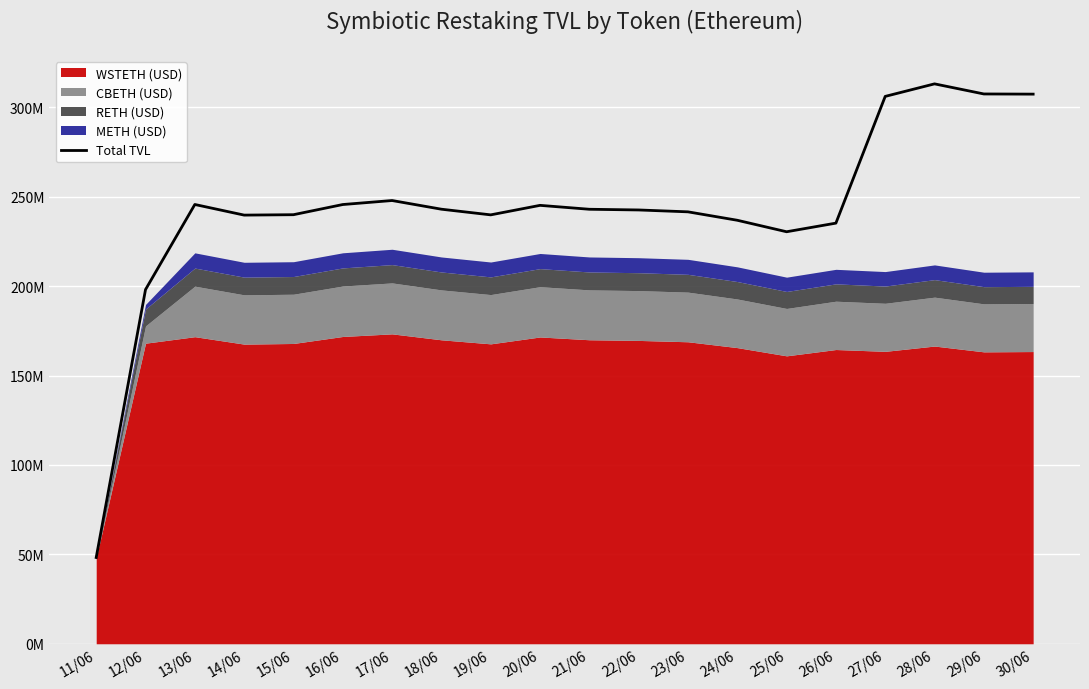

The chart shows a value of 235226872.1 at 26/06. True or false?

True